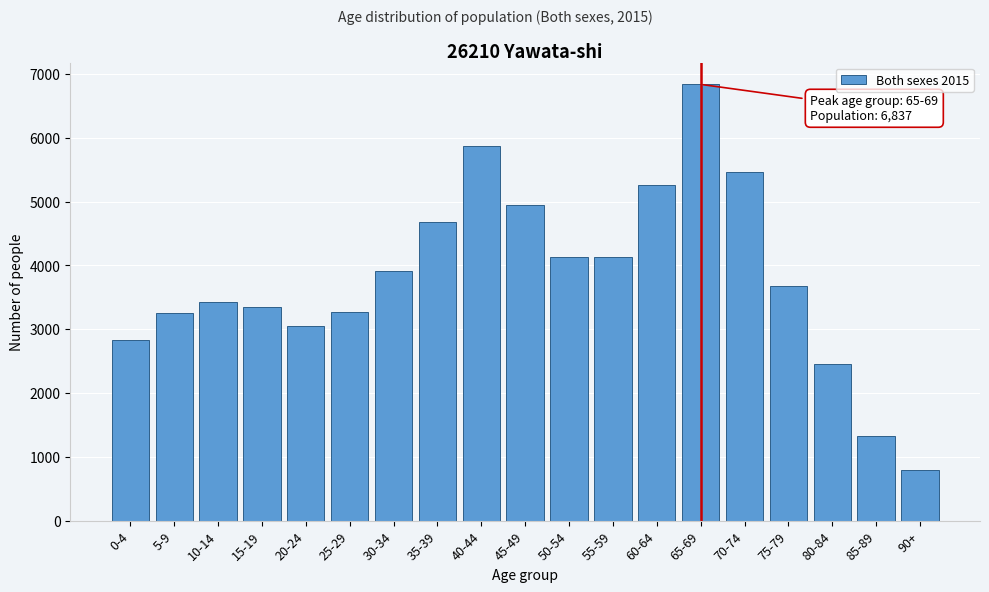

Is it true that the value at 55-59 is 4139?

True